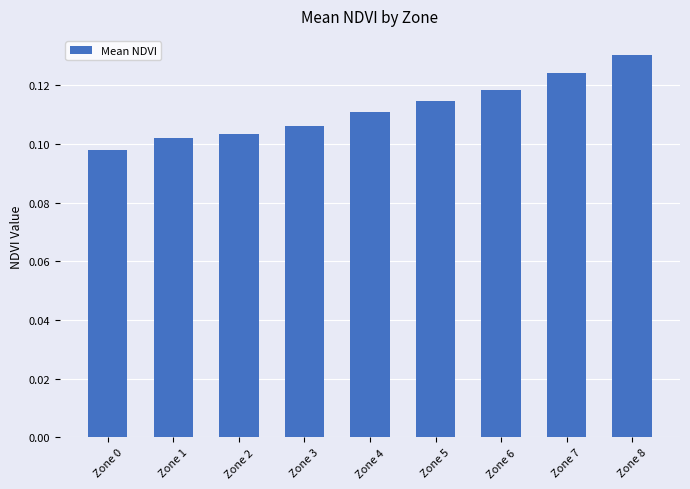

Between Zone 7 and Zone 5, which is larger?

Zone 7